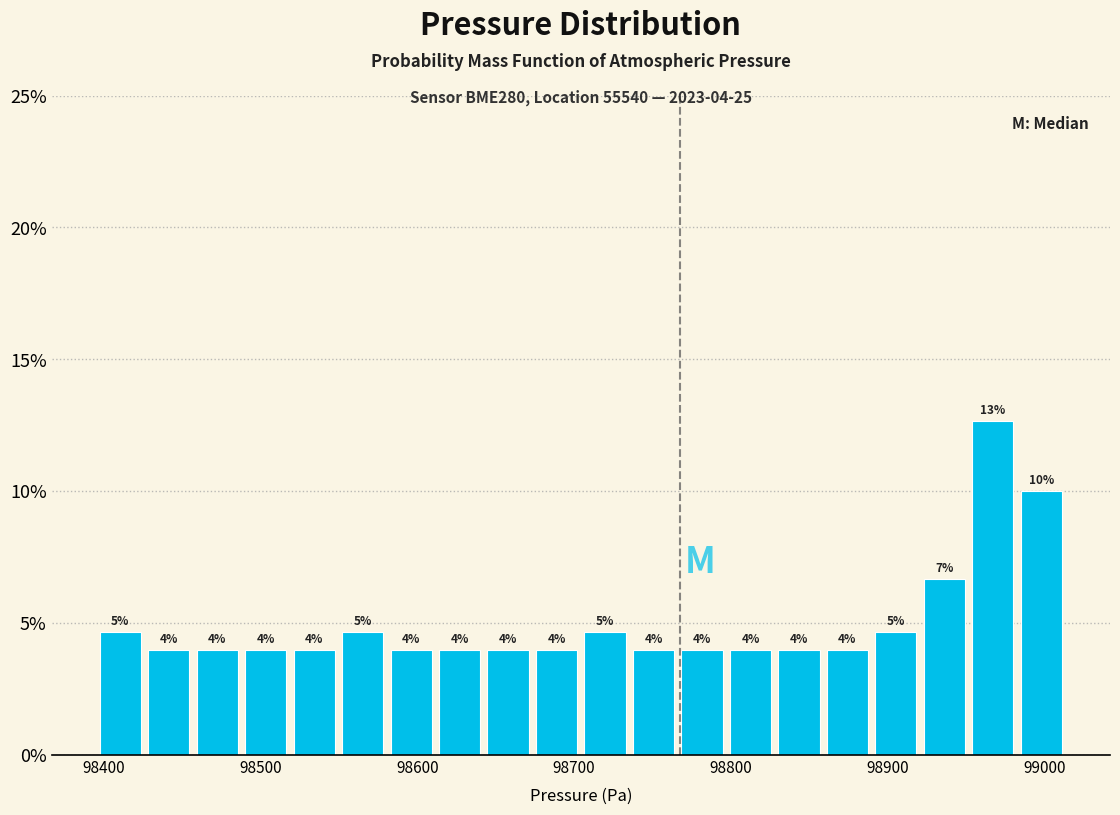

Read against the x-axis, roughly where is the centre of the tallest bar?

98970